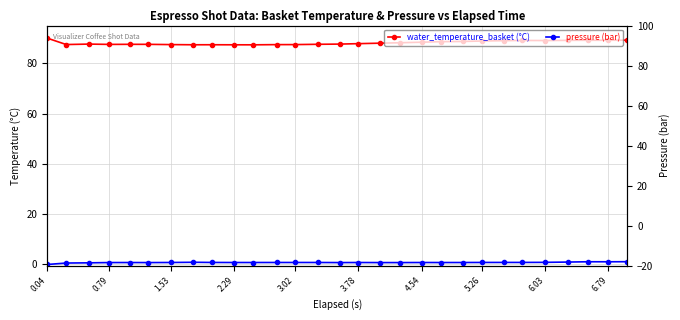

How many interior local peaks does the pressure (bar) series have?

5